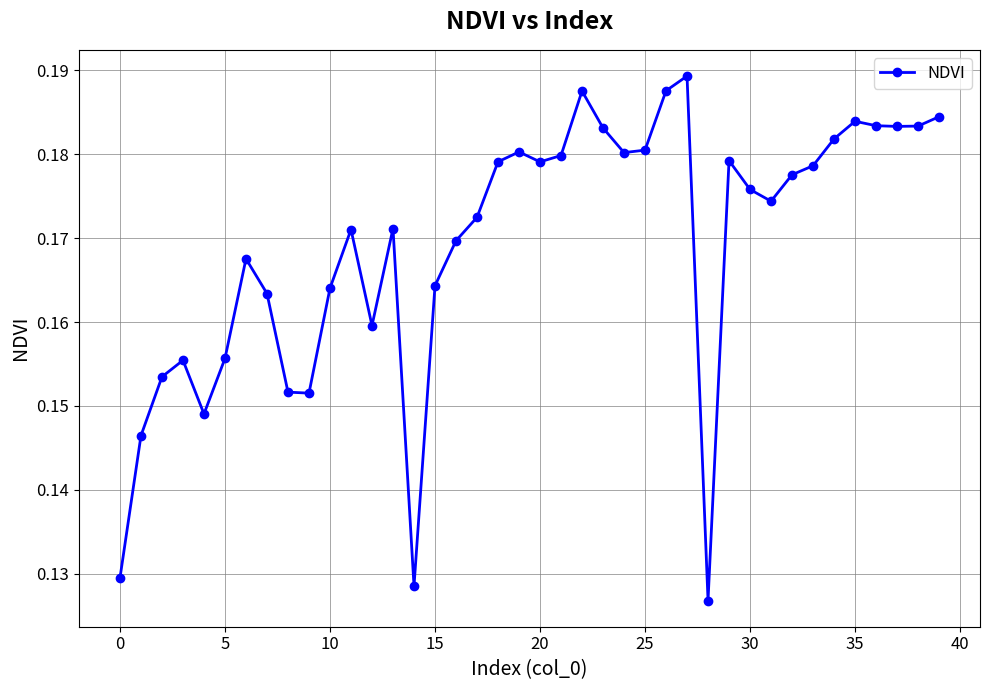

Count the values in the range 0 to 1.

40